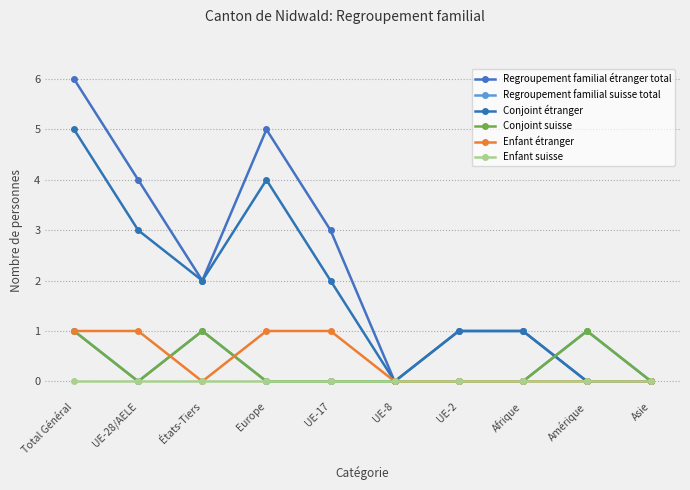

Is this an area chart (filled region under the line)?

No